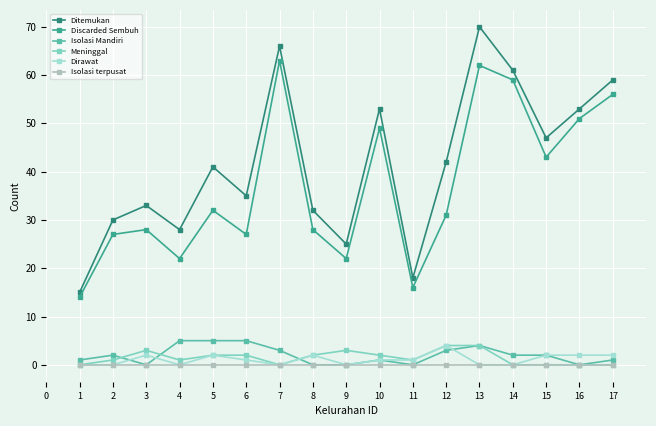

The value of Discarded Sembuh at 5 is 32. True or false?

True